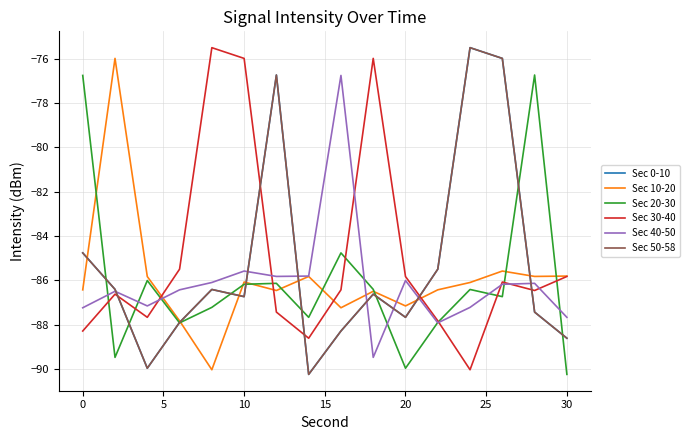

Does the chart have visible grid lines?

Yes